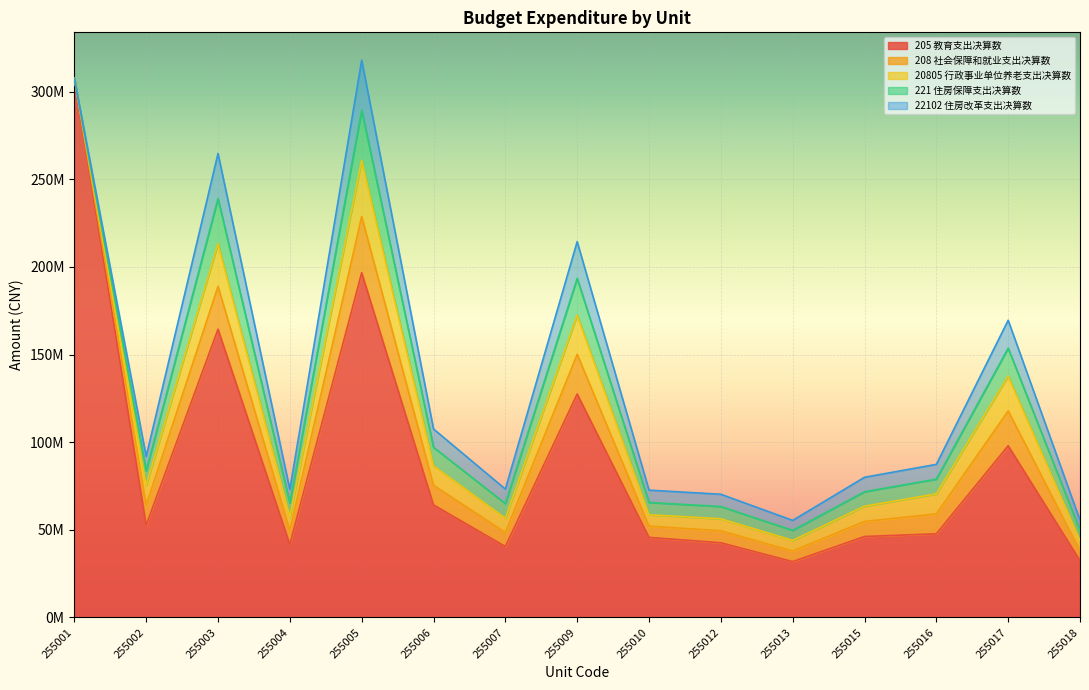

The 20805 行政事业单位养老支出决算数 series shows 14055979.1 at 255007. True or false?

False